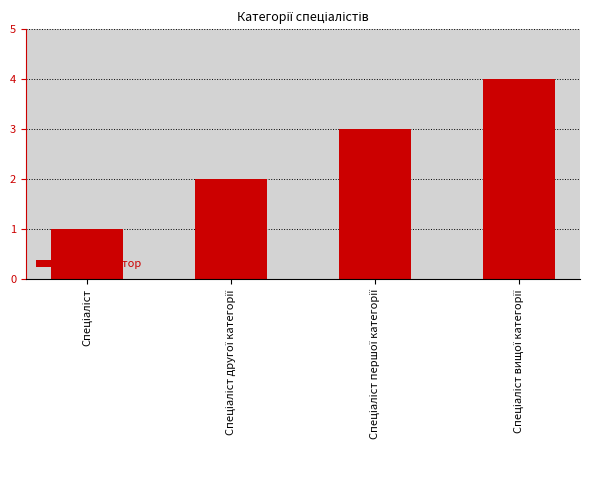

What is the difference between the maximum and minimum values?

3